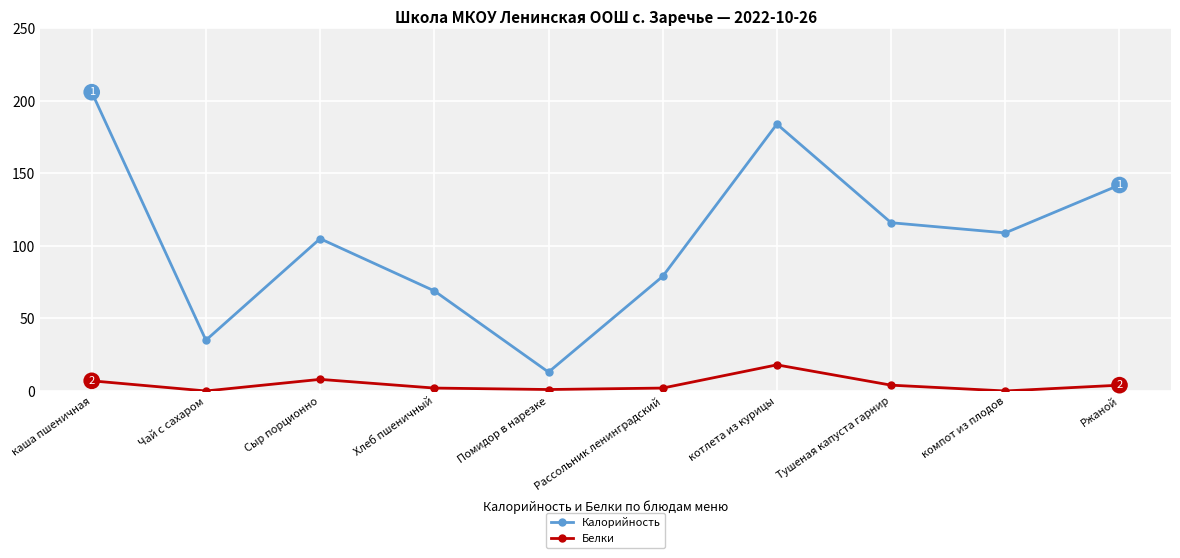

Read the Калорийность value at Тушеная капуста гарнир.

116